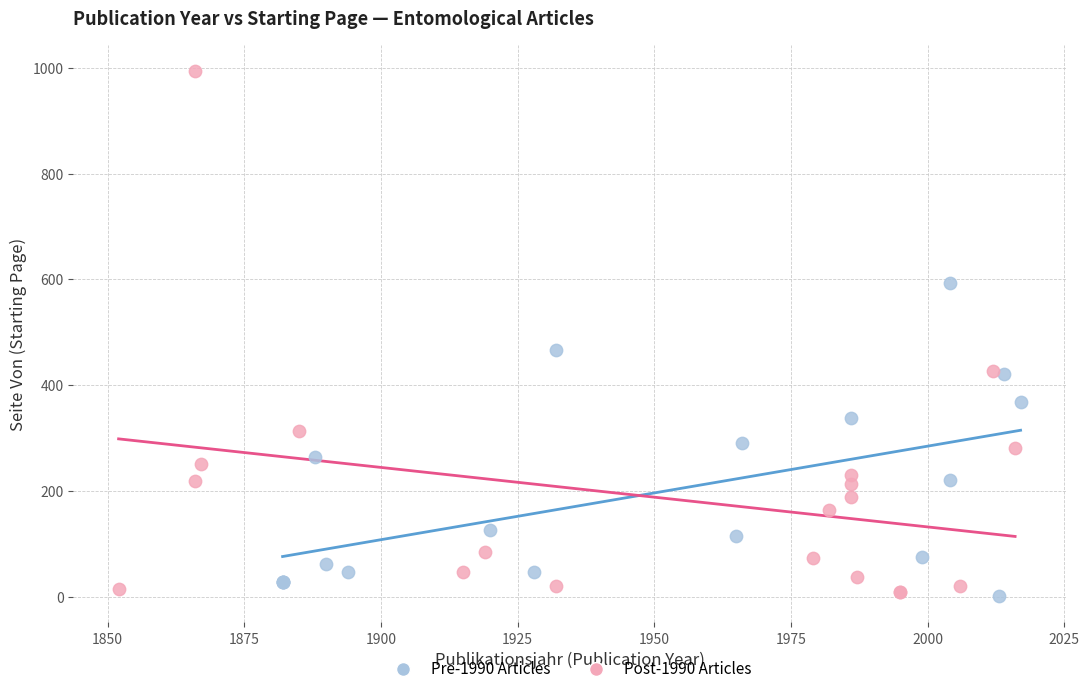

Which series has the largest Y range (max minus min)?

Post-1990 Articles